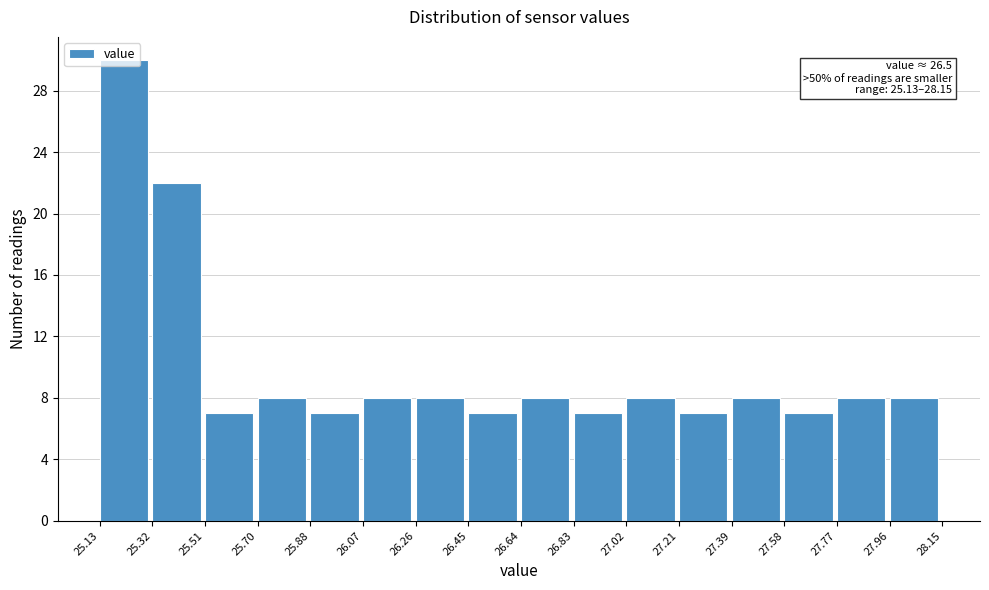

Over which range of the x-axis is the bar tallest?

25.13 to 25.32